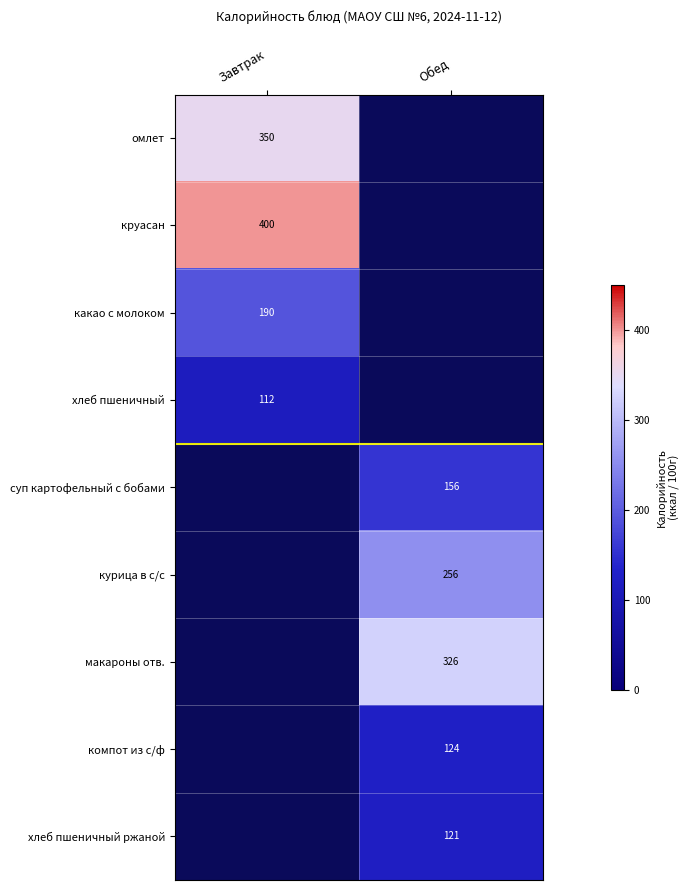

Is it true that курица в с/с equals 53 at Обед?

False